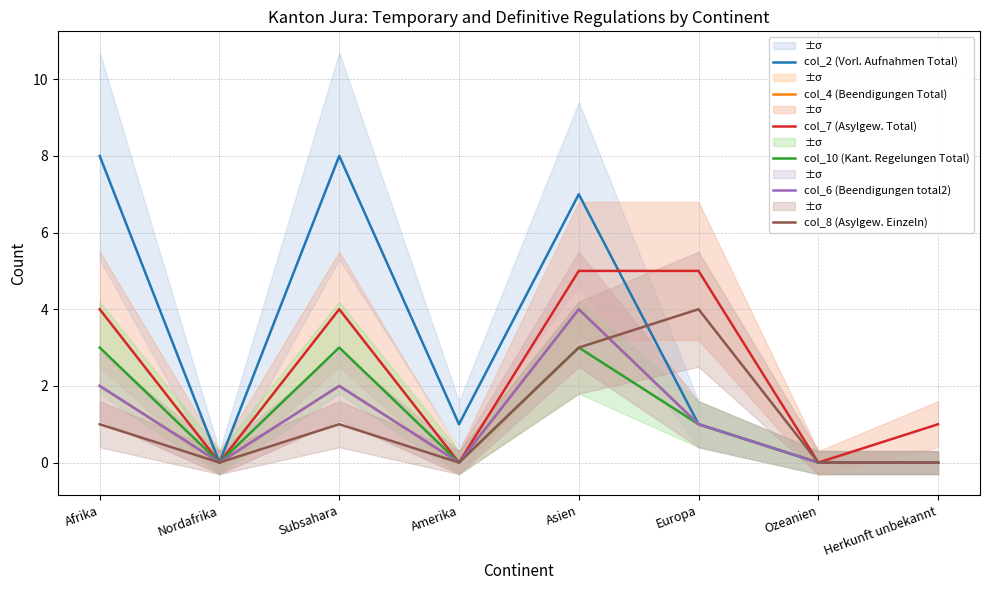

What is the label of the 3rd point from the right?

Europa